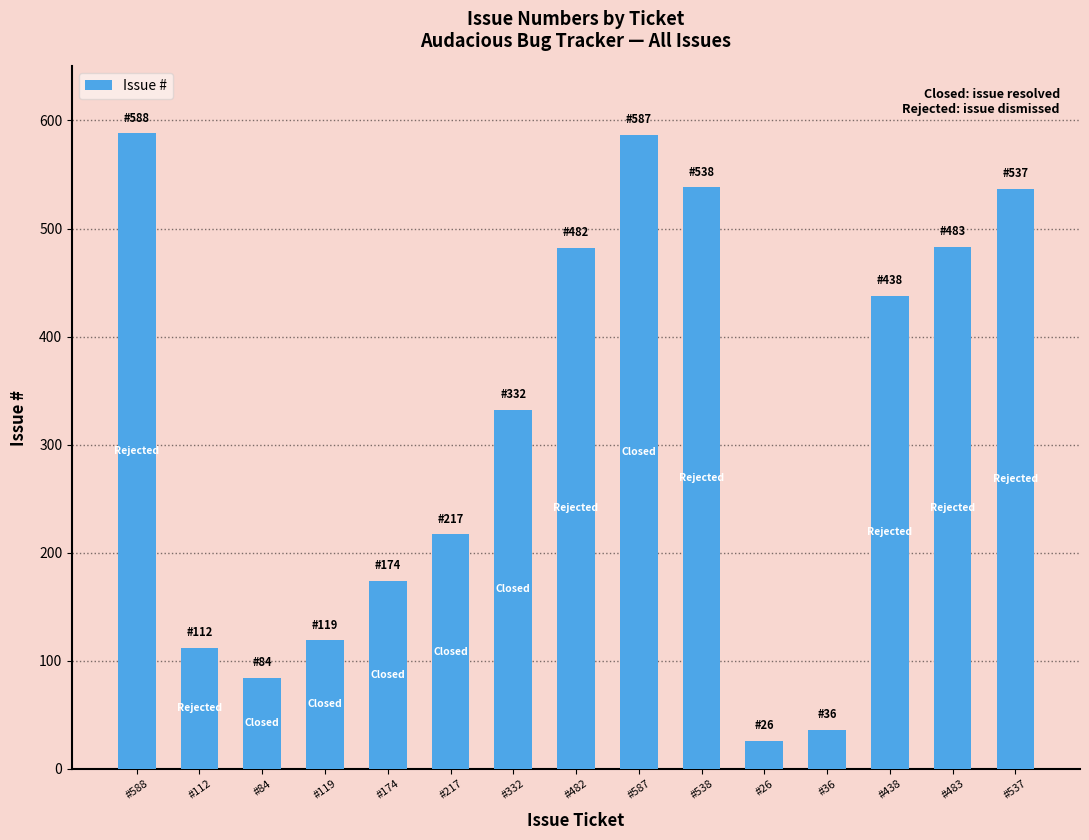

What is the smallest value displayed?

26